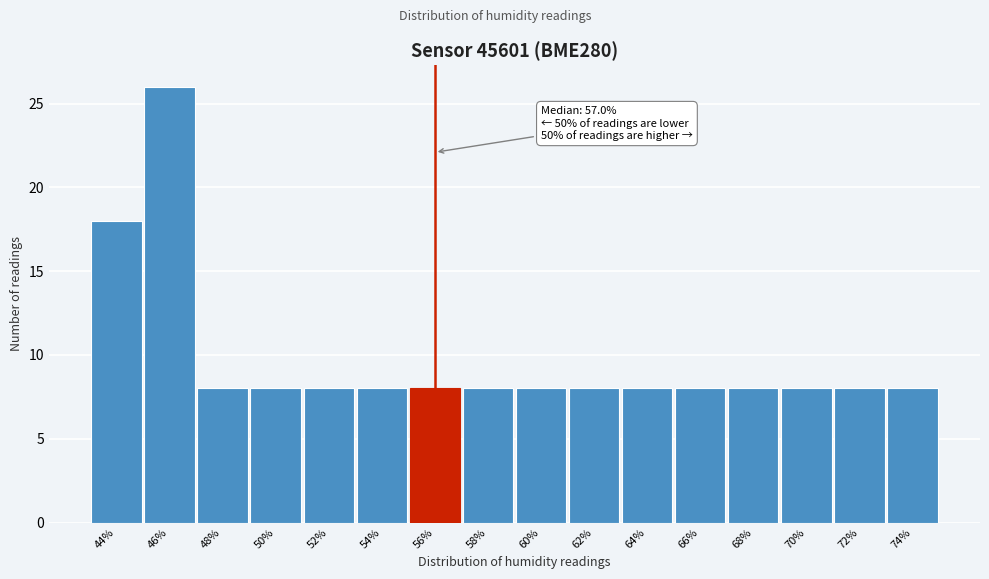

Reading right to left, extract all data points from this chart.

74%=8	72%=8	70%=8	68%=8	66%=8	64%=8	62%=8	60%=8	58%=8	56%=8	54%=8	52%=8	50%=8	48%=8	46%=26	44%=18